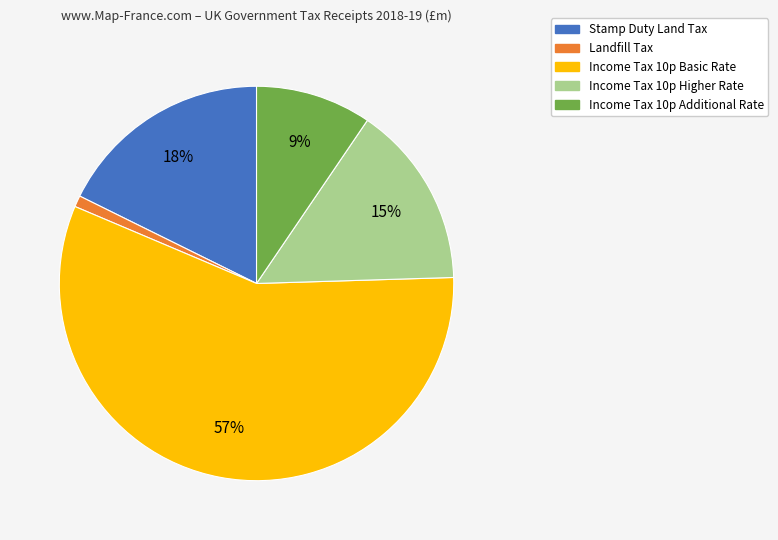

How many segments does this pie chart have?

5